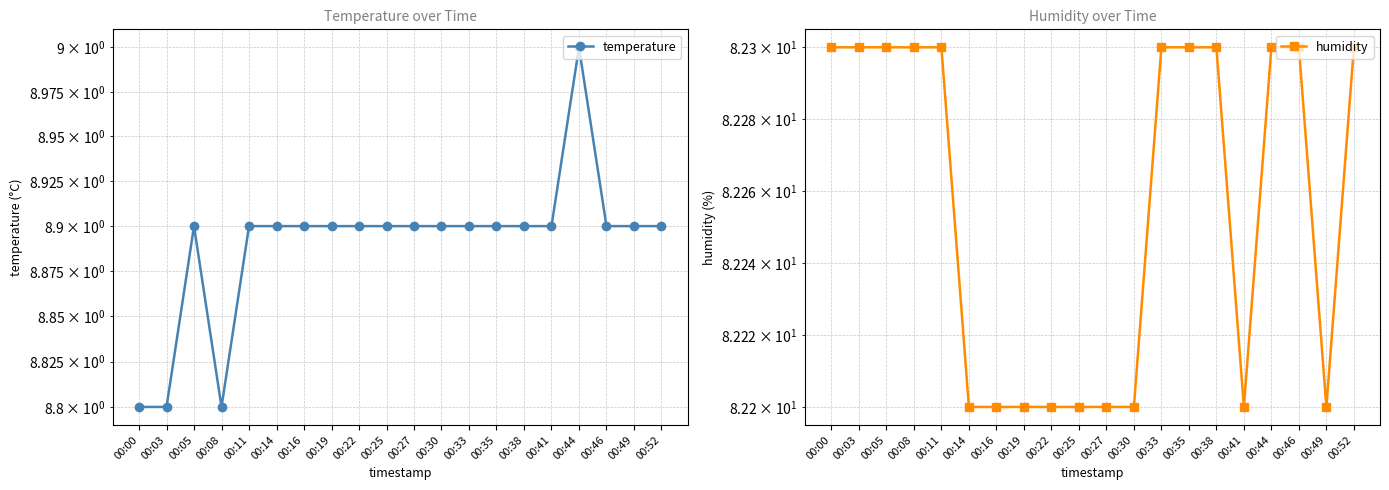

Reading right to left, extract all data points from this chart.

temperature: 00:52=8.9	00:49=8.9	00:46=8.9	00:44=9.0	00:41=8.9	00:38=8.9	00:35=8.9	00:33=8.9	00:30=8.9	00:27=8.9	00:25=8.9	00:22=8.9	00:19=8.9	00:16=8.9	00:14=8.9	00:11=8.9	00:08=8.8	00:05=8.9	00:03=8.8	00:00=8.8
humidity: 00:52=82.3	00:49=82.2	00:46=82.3	00:44=82.3	00:41=82.2	00:38=82.3	00:35=82.3	00:33=82.3	00:30=82.2	00:27=82.2	00:25=82.2	00:22=82.2	00:19=82.2	00:16=82.2	00:14=82.2	00:11=82.3	00:08=82.3	00:05=82.3	00:03=82.3	00:00=82.3